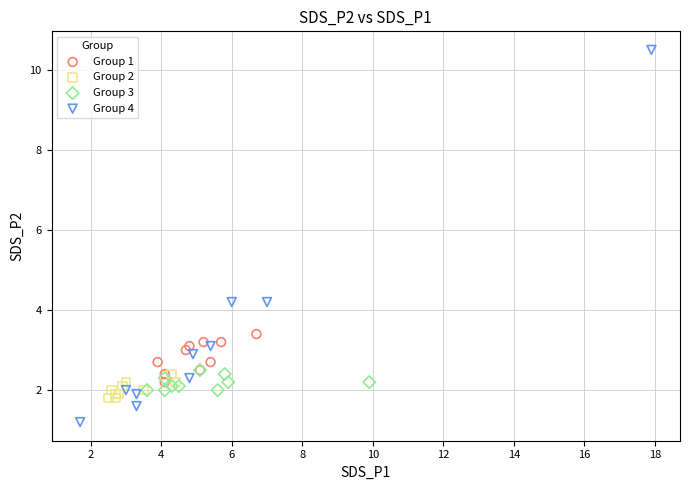

What are all the series names shown in the legend?

Group 1, Group 2, Group 3, Group 4